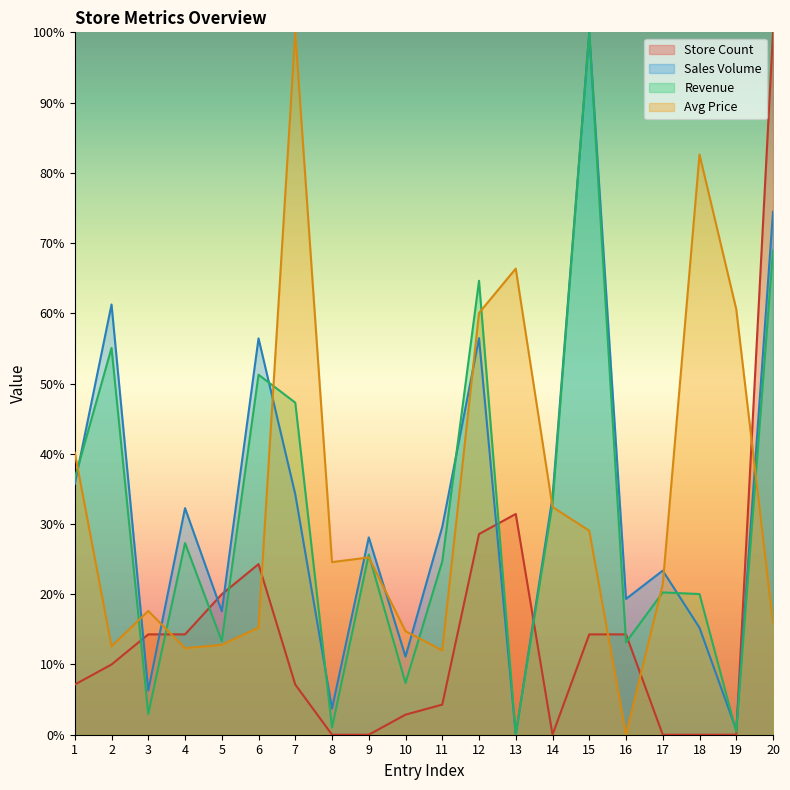

At how many categories does at least one series exceed 27?

14